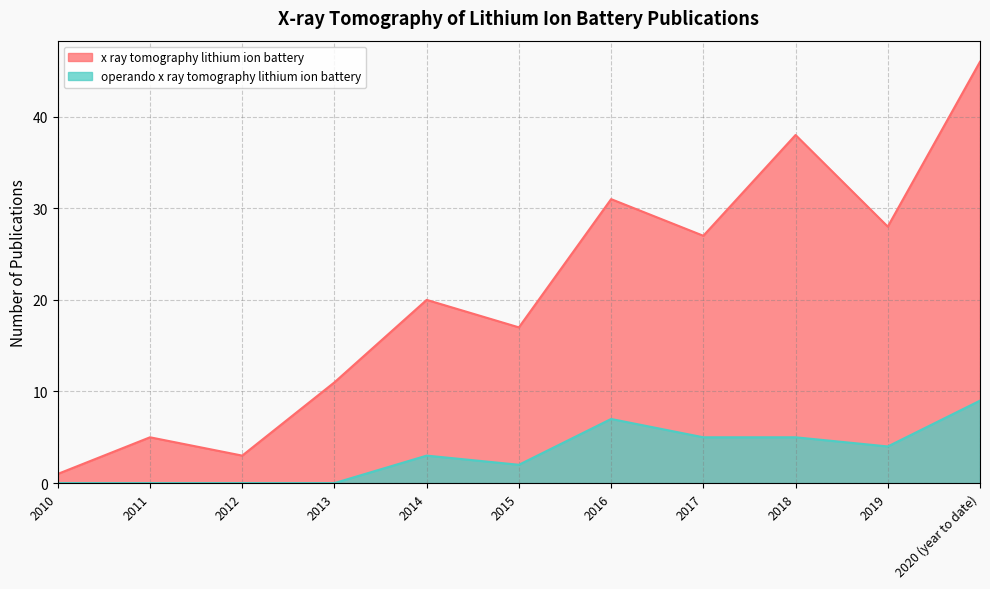

Where does the operando x ray tomography lithium ion battery series first go above 3?

2016